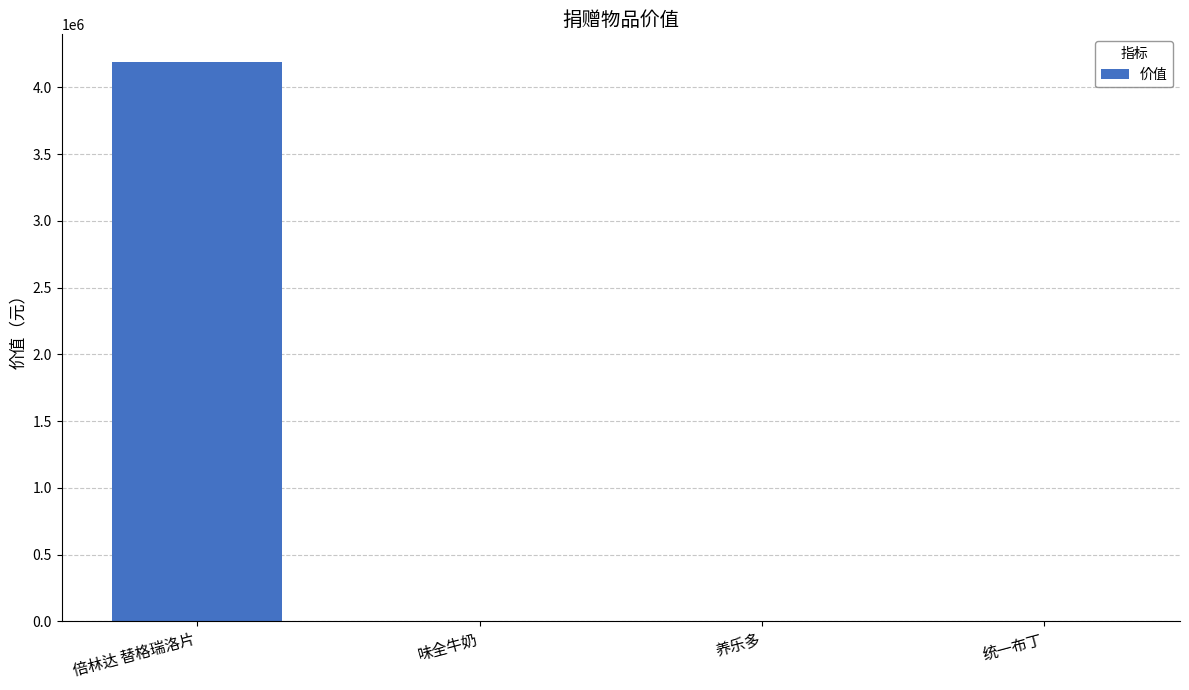

At which label is the value closest to 2094253?

味全牛奶